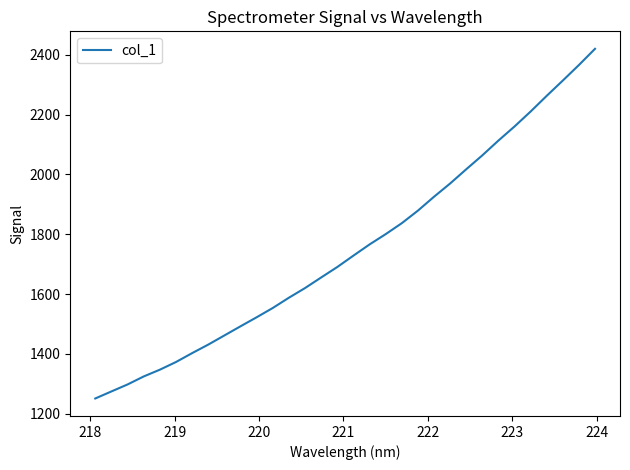

What is the minimum value shown in the chart?

1251.1